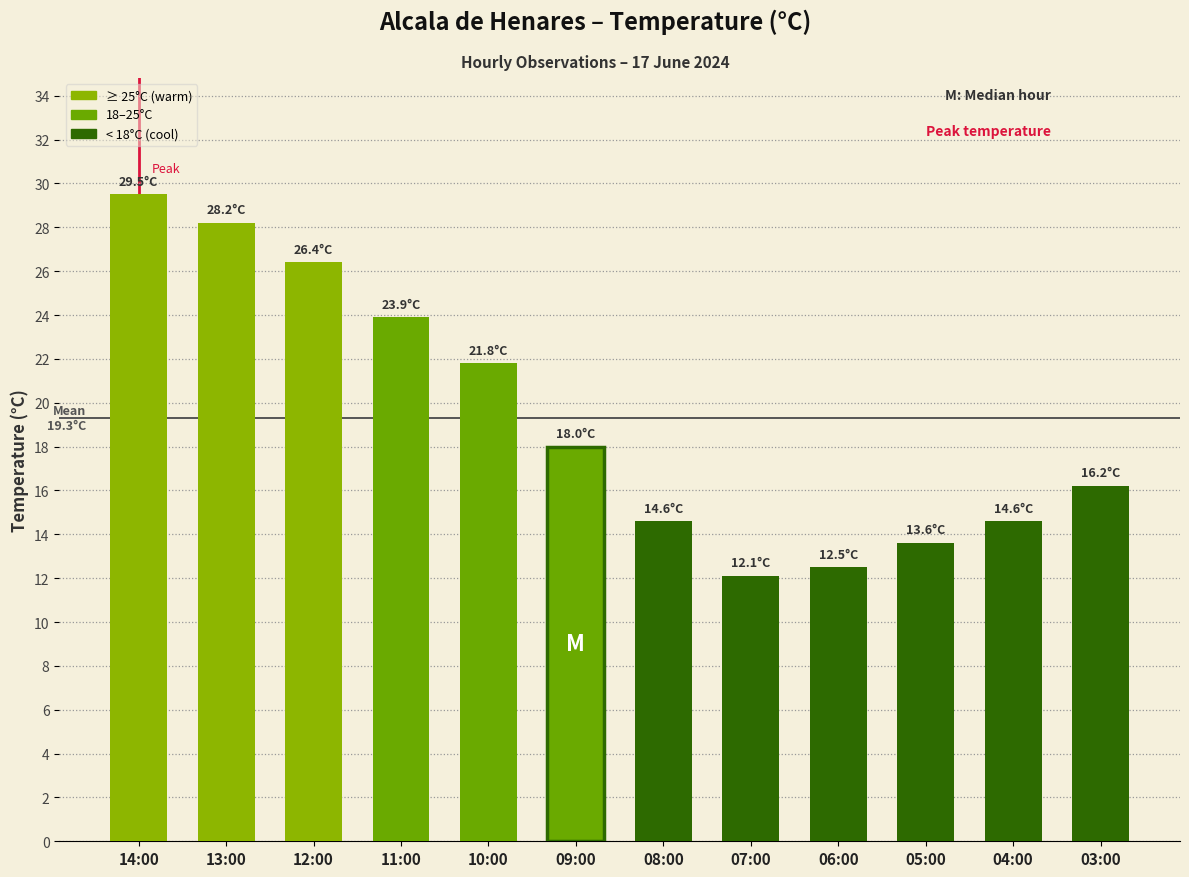

What is the label of the 2nd bar from the left?

13:00